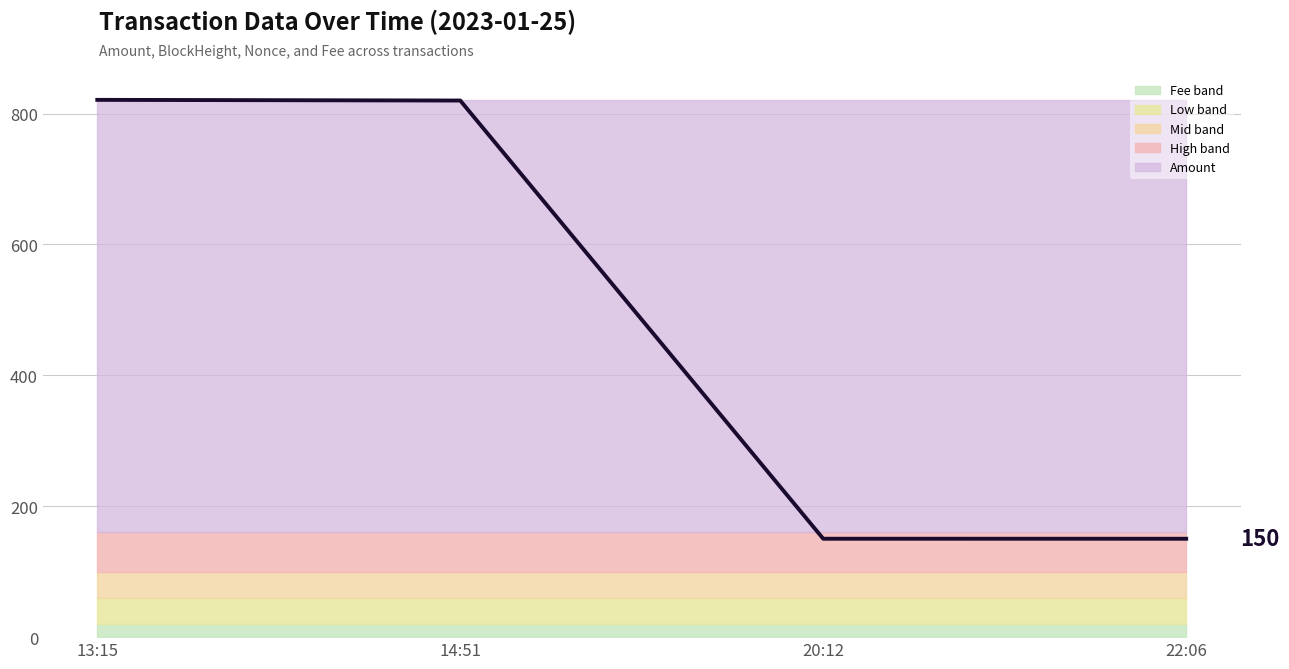

What is the label of the 3rd point from the left?

20:12